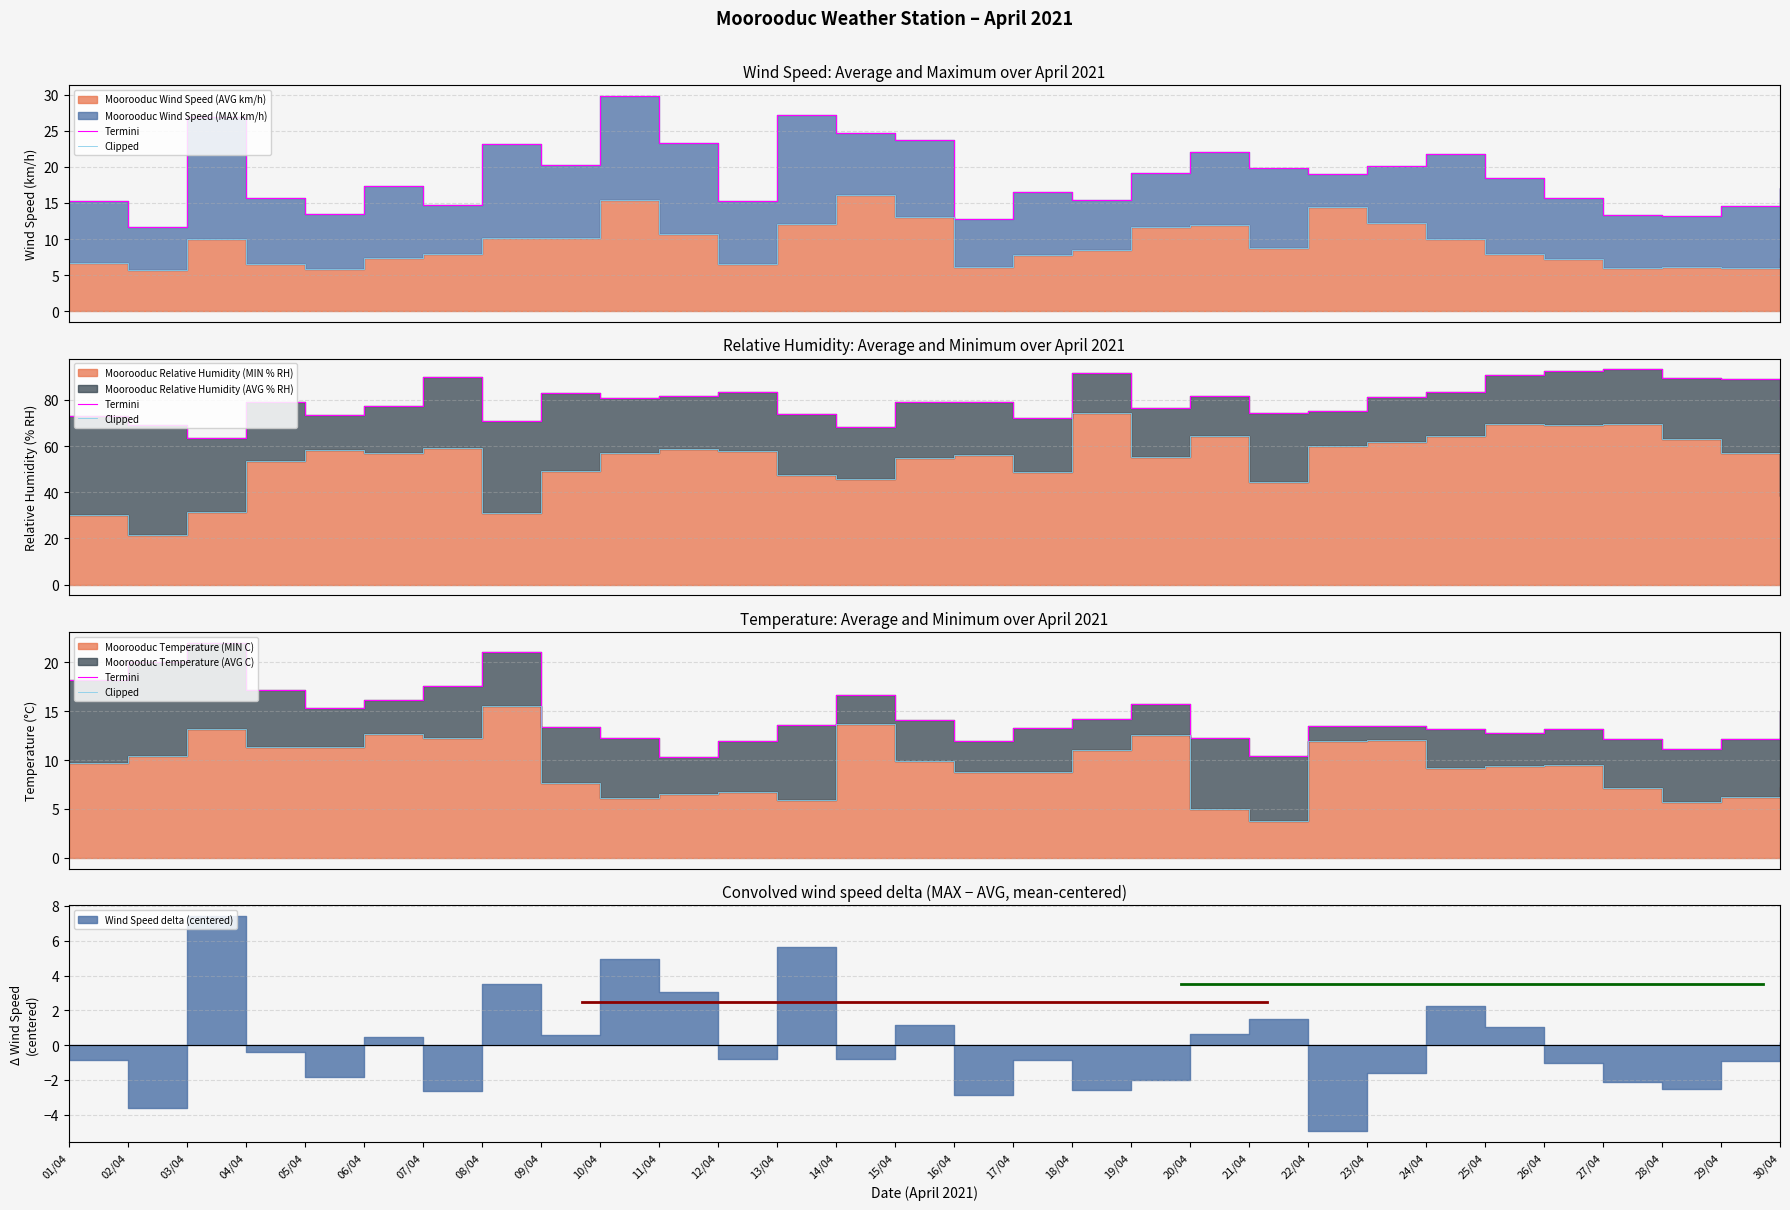

How many interior local peaks does the Termini series have?

5